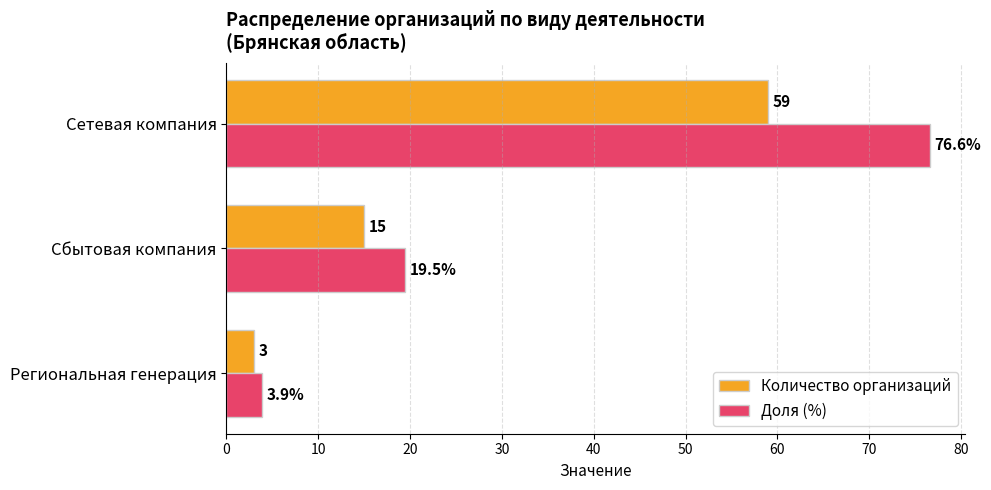

Is it true that Количество организаций equals 3.0 at Региональная генерация?

True